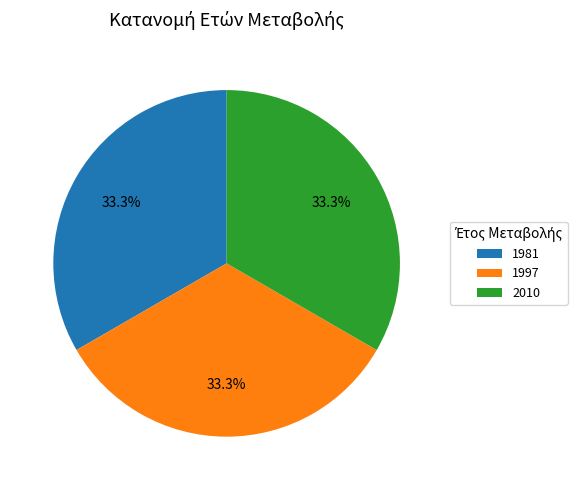

Approximately how many times larger is the value at 1997 compared to 2010?

1.0